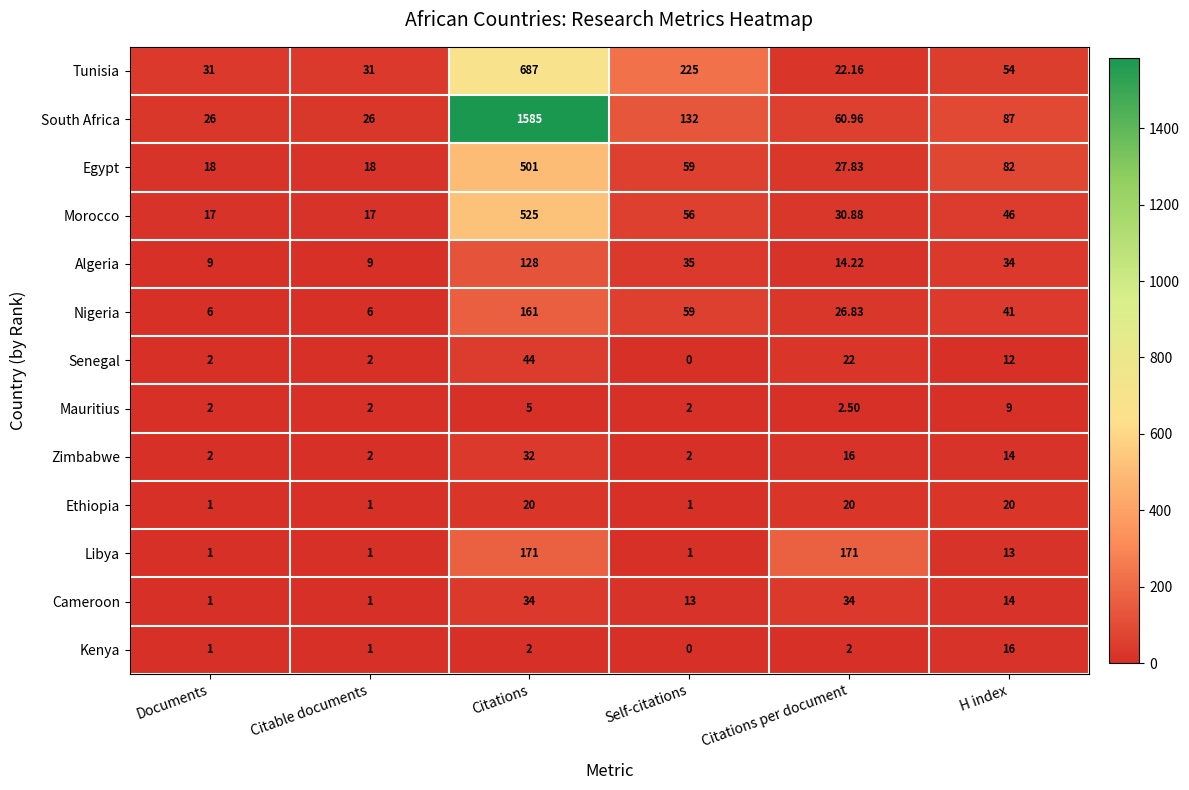

Rank the series by their maximum value, from highest to lowest.

South Africa, Tunisia, Morocco, Egypt, Libya, Nigeria, Algeria, Senegal, Cameroon, Zimbabwe, Ethiopia, Kenya, Mauritius